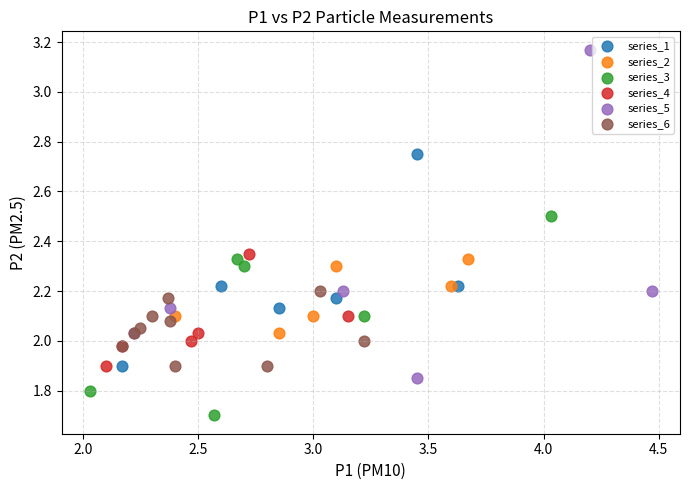

Which series reaches the minimum Y coordinate?

series_3